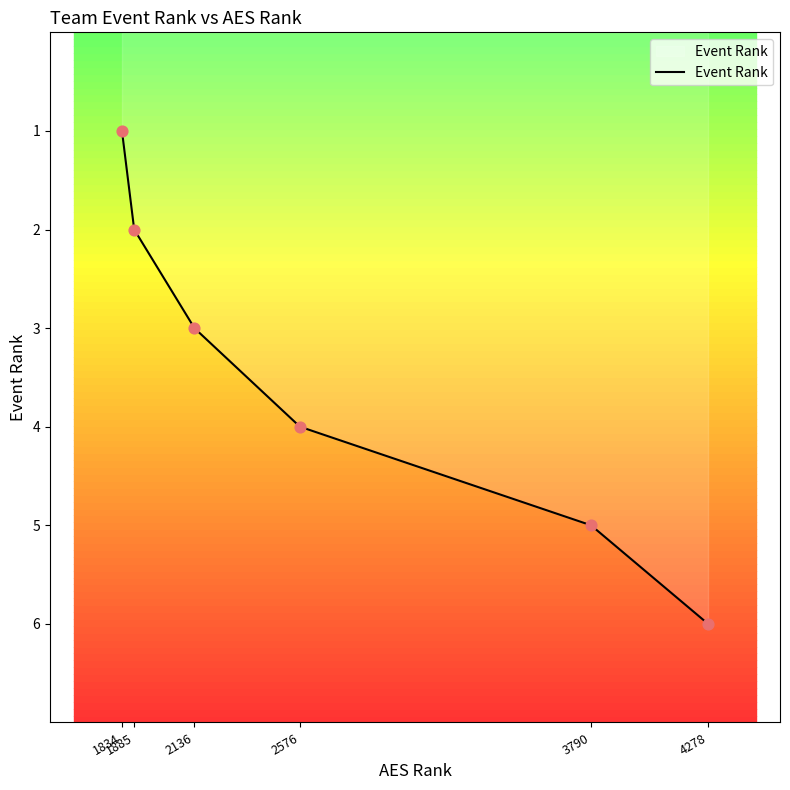

What is the maximum value for Event Rank?

6.0